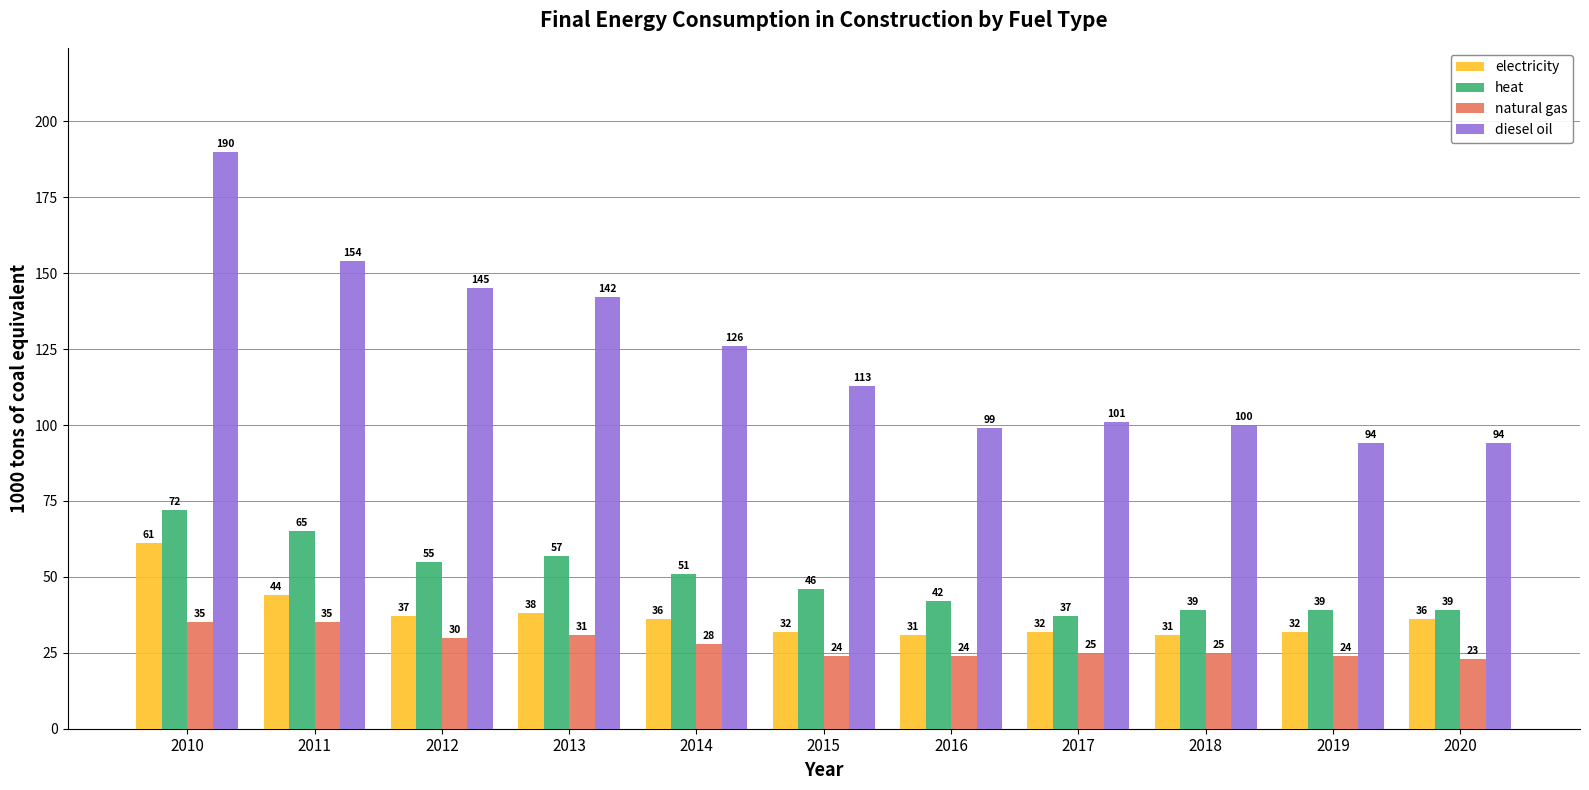

Which category has the highest value across all series?

2010